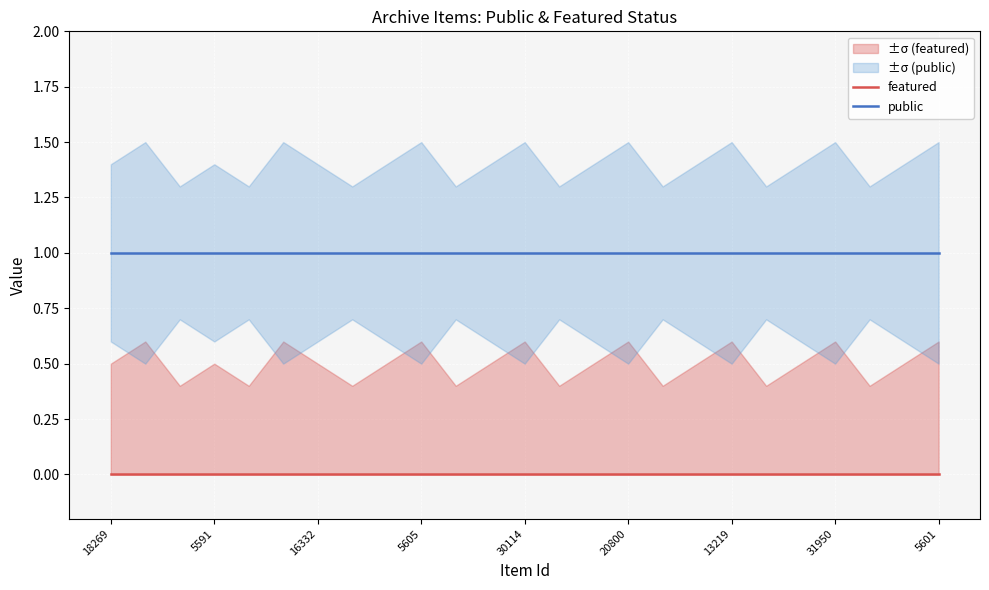

At which label does featured reach its peak?

18269